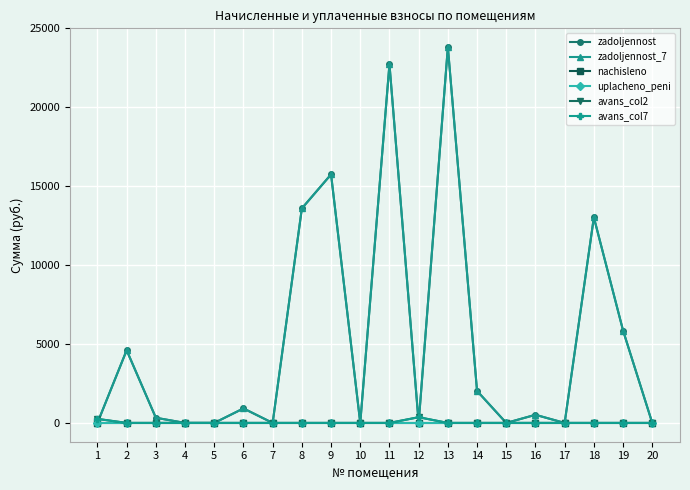

Where is zadoljennost_7 nearest to the value 11907?

18